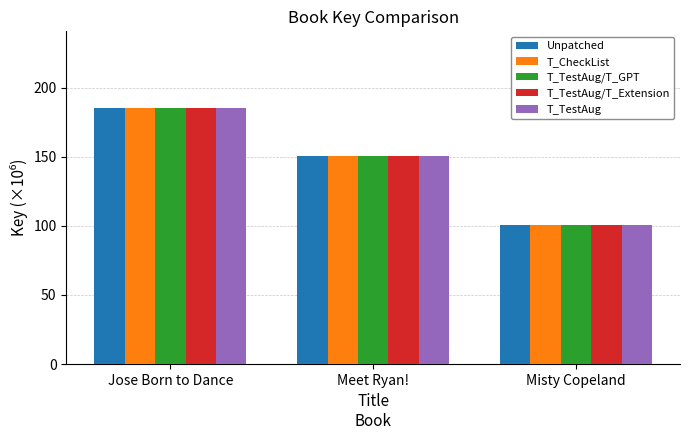

Is the value of T_TestAug/T_GPT at Meet Ryan! greater than the value of T_TestAug/T_Extension at Jose Born to Dance?

No